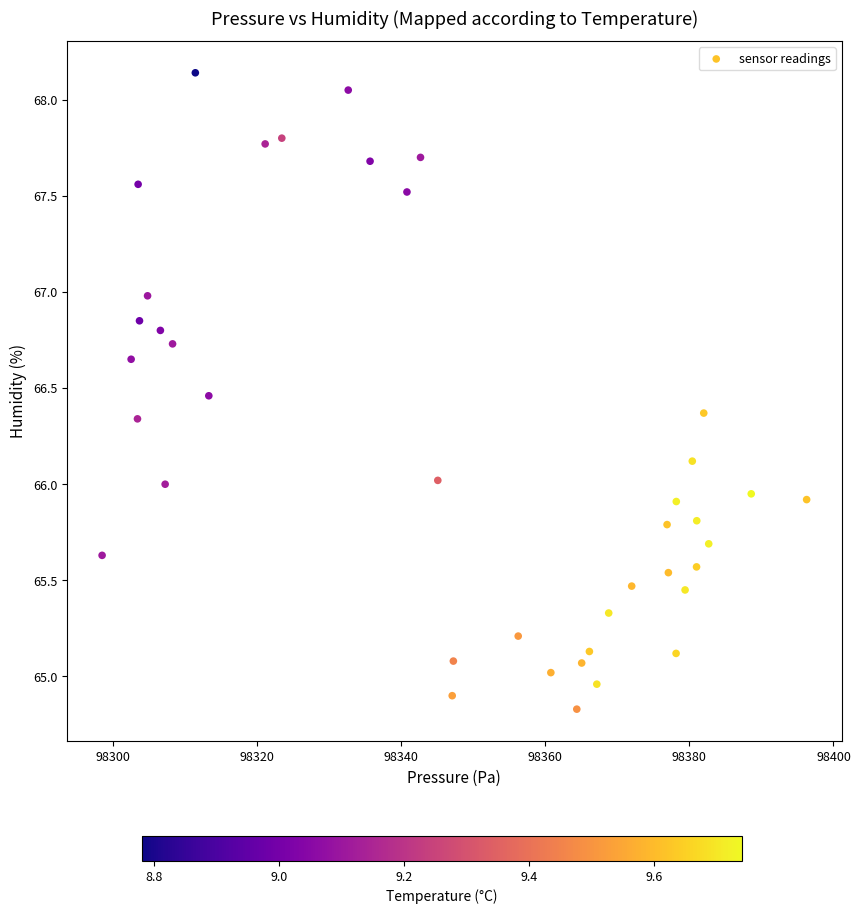

What is the range of X values (max minus min)?

97.8